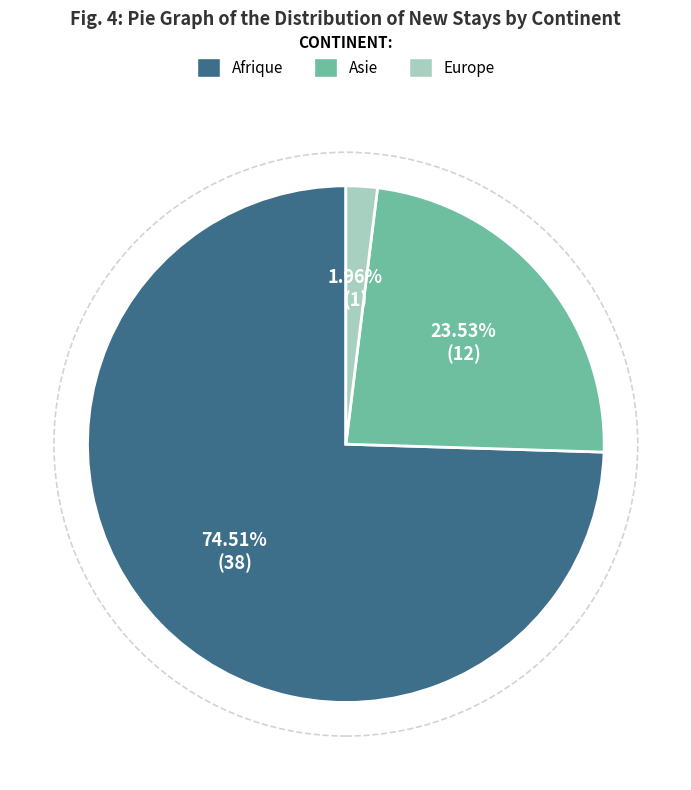

Is there any slice that represents more than half of the pie?

Yes